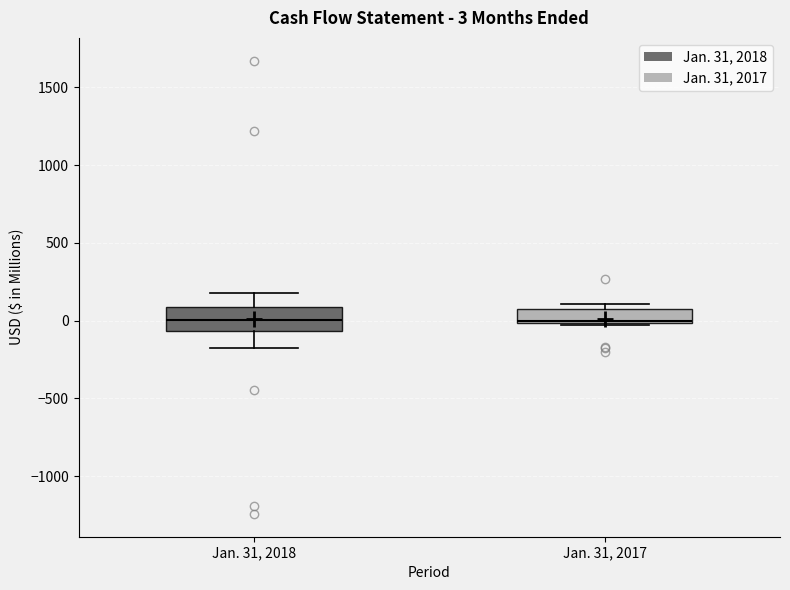

Comparing the boxes themselves (not the whiskers), which one is the tallest?

Jan. 31, 2018